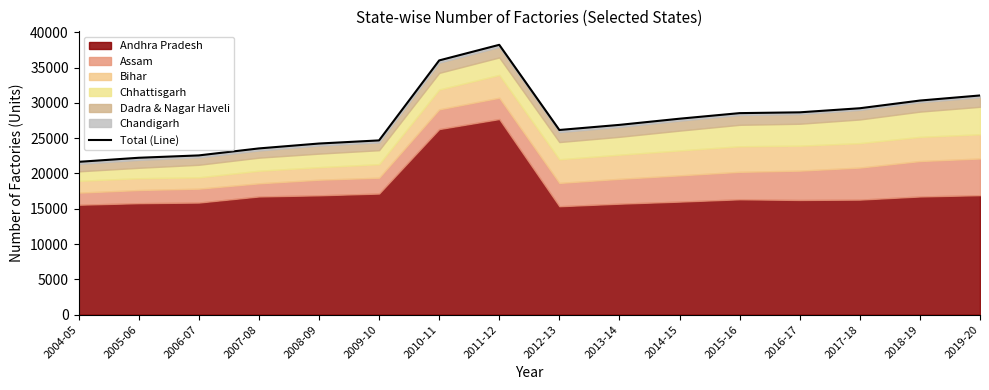

What is the change in value from 2004-05 to 2017-18?

+7590